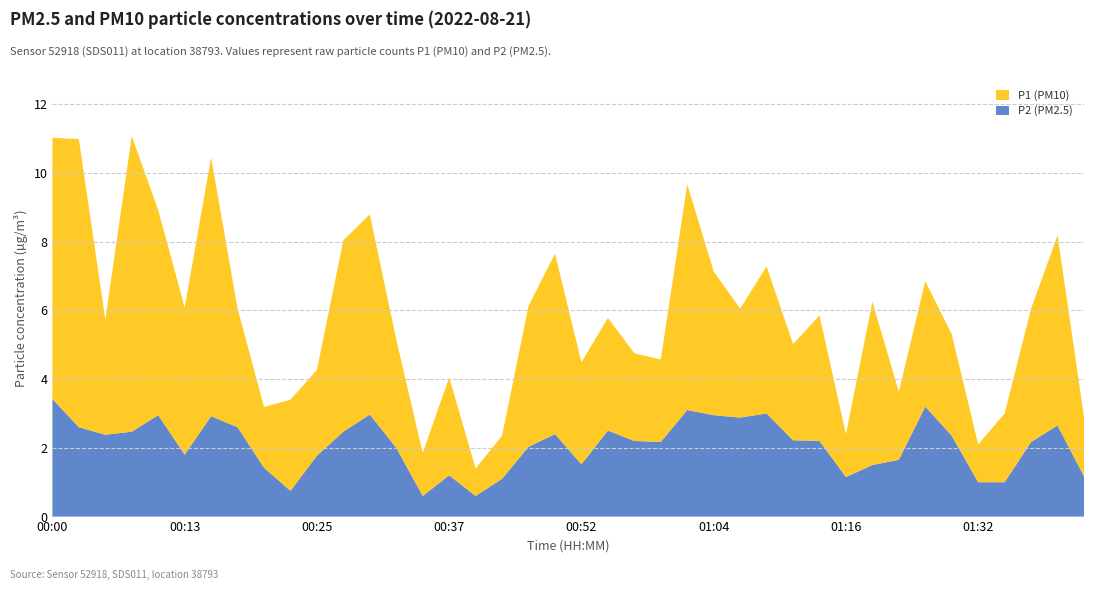

Reading left to right, what are all the values shown in this chart?

P1: 00:00=7.6	00:03=8.4	00:05=3.4	00:08=8.6	00:10=6.0	00:13=4.3	00:15=7.5	00:18=3.5	00:20=1.8	00:22=2.6	00:25=2.5	00:27=5.6	00:30=5.8	00:32=3.1	00:35=1.2	00:37=2.9	00:40=0.8	00:42=1.2	00:44=4.1	00:49=5.2	00:52=3.0	00:54=3.3	00:57=2.5	00:59=2.4	01:02=6.6	01:04=4.2	01:07=3.2	01:09=4.3	01:12=2.8	01:14=3.6	01:16=1.2	01:19=4.8	01:21=2.0	01:24=3.6	01:26=3.0	01:32=1.1	01:34=2.0	01:37=3.9	01:39=5.5	01:41=1.7
P2: 00:00=3.4	00:03=2.6	00:05=2.4	00:08=2.5	00:10=3.0	00:13=1.8	00:15=2.9	00:18=2.6	00:20=1.4	00:22=0.8	00:25=1.8	00:27=2.5	00:30=3.0	00:32=2.0	00:35=0.6	00:37=1.2	00:40=0.6	00:42=1.1	00:44=2.0	00:49=2.4	00:52=1.5	00:54=2.5	00:57=2.2	00:59=2.2	01:02=3.1	01:04=3.0	01:07=2.9	01:09=3.0	01:12=2.2	01:14=2.2	01:16=1.1	01:19=1.5	01:21=1.6	01:24=3.2	01:26=2.4	01:32=1.0	01:34=1.0	01:37=2.2	01:39=2.6	01:41=1.2